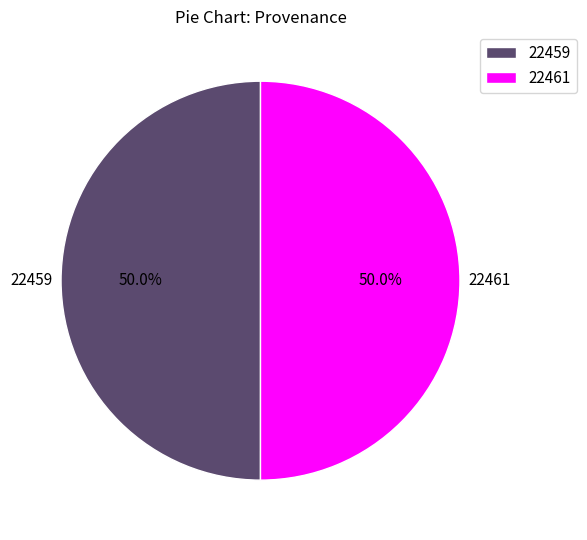

What is the ratio of the value at 22461 to the value at 22459?

1.0